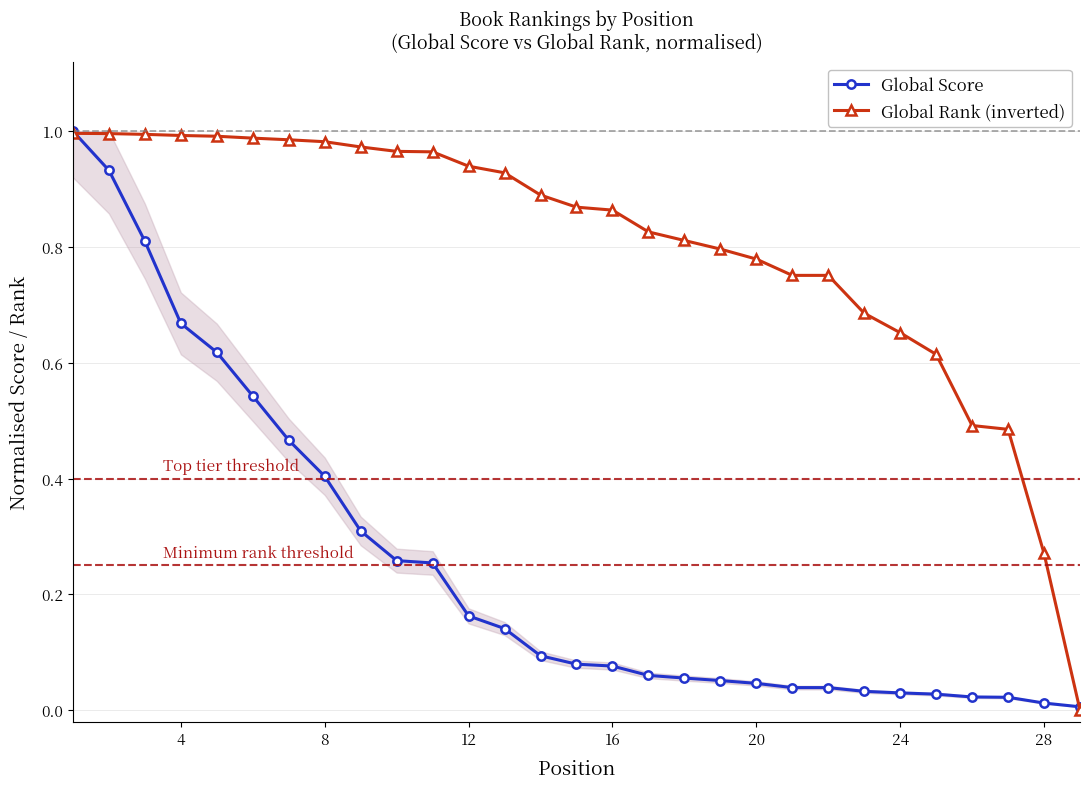

What is the maximum value shown in the chart?

1.0